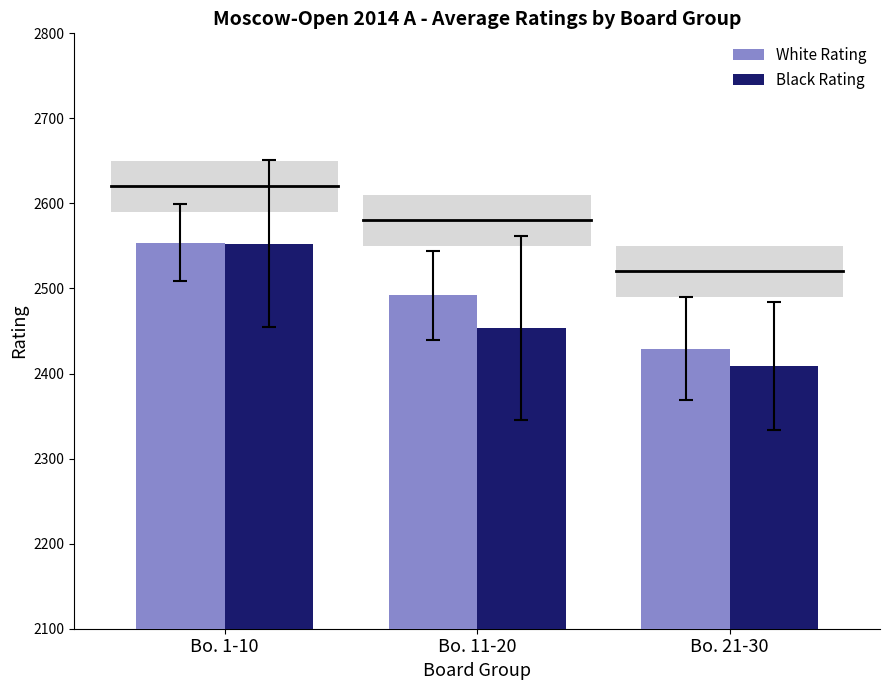

Which category has the highest value in the Black Rating series?

Bo. 1-10